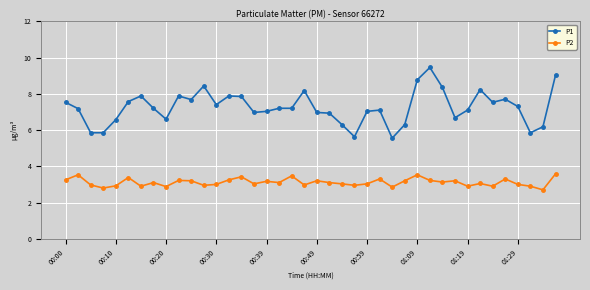

True or false: P1 and P2 intersect in this chart.

False